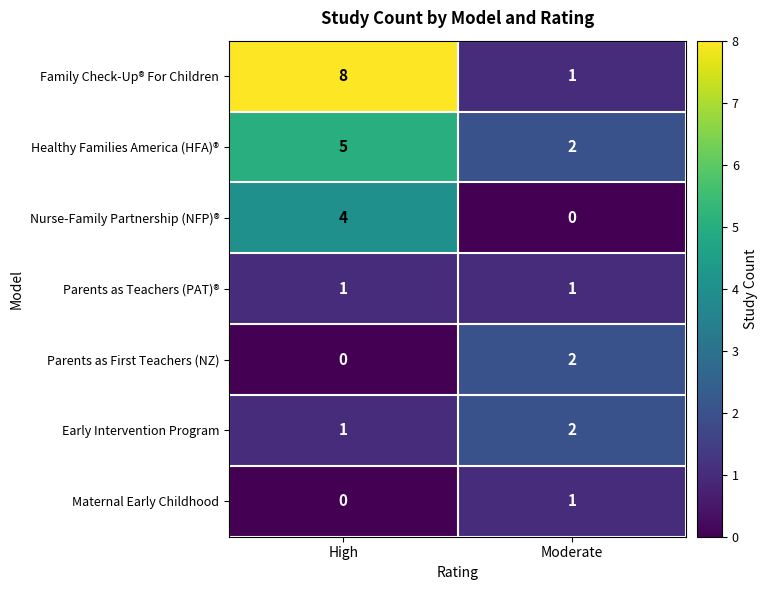

Which series changed the most between High and Moderate?

Family Check-Up® For Children